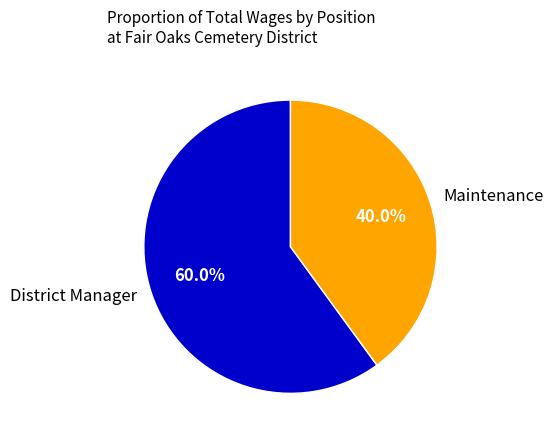

Combined, what portion of the pie is District Manager and Maintenance?

100.0%